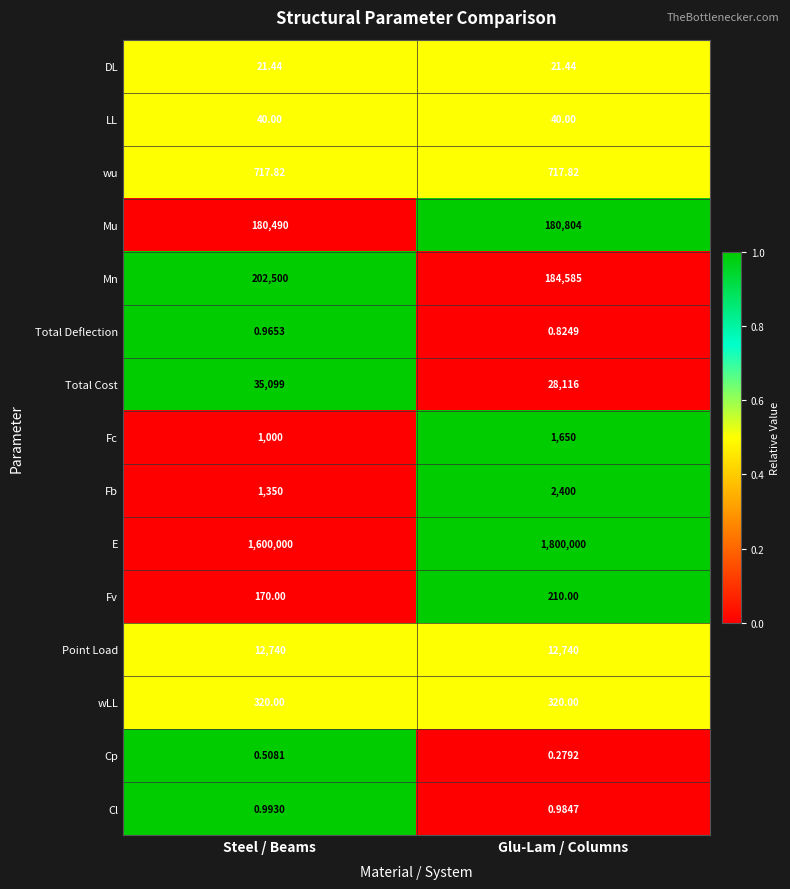

At which label does Cl reach its peak?

Steel / Beams